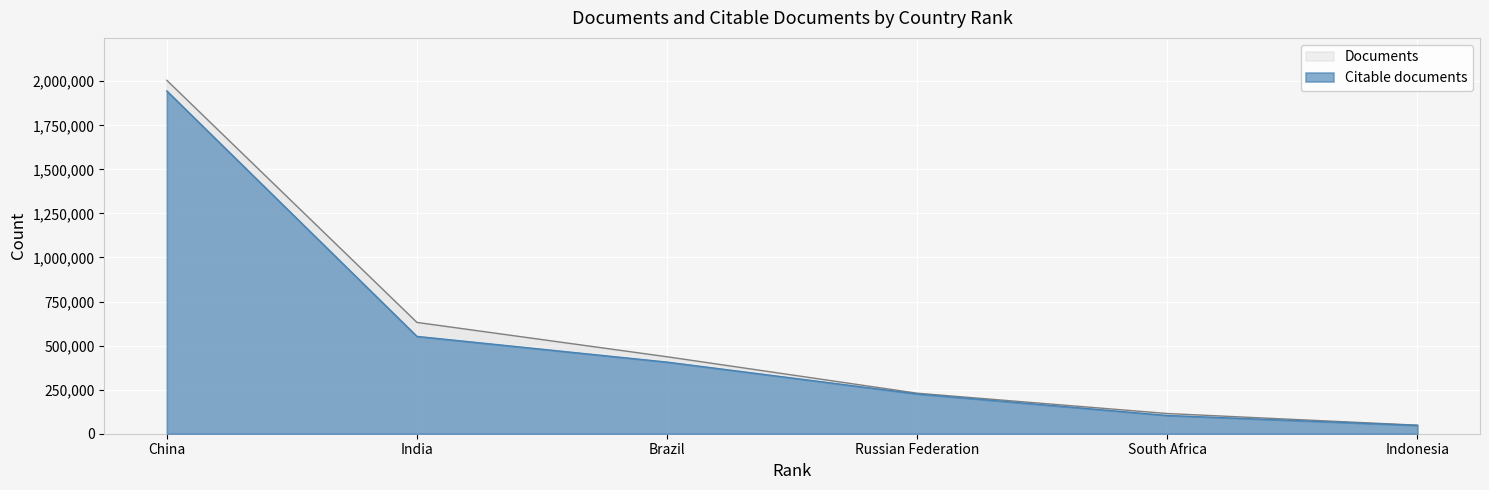

Rank the series by their maximum value, from highest to lowest.

Documents, Citable documents